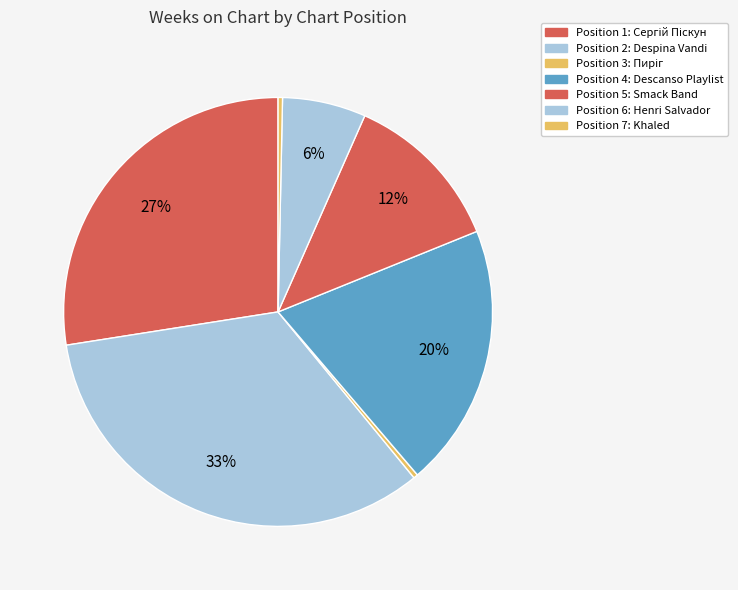

How many slices are in this pie chart?

7